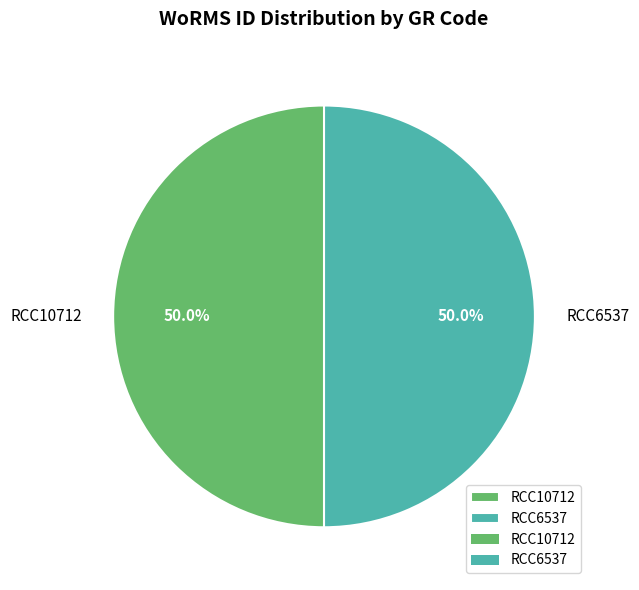

True or false: RCC10712 accounts for 50% of the total.

True